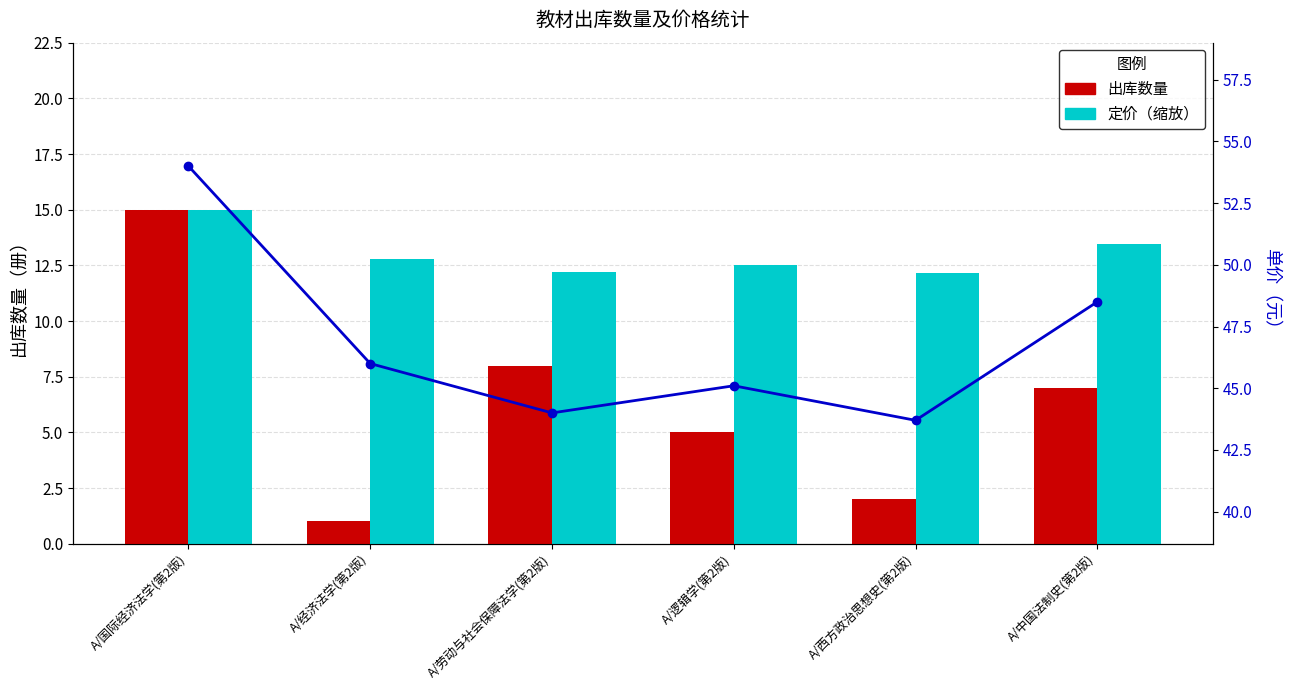

Between A/中国法制史(第2版) and A/经济法学(第2版), which is larger?

A/中国法制史(第2版)